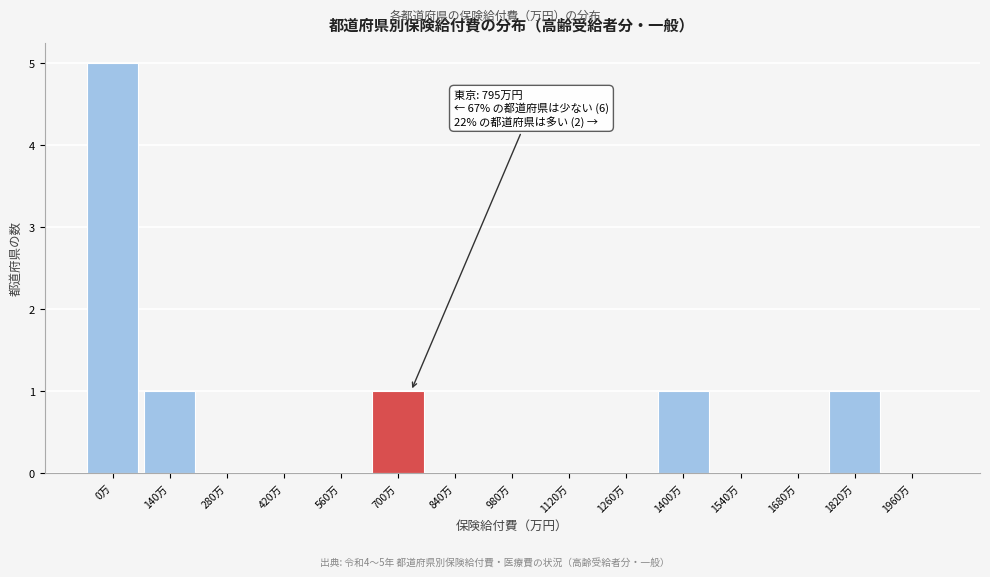

Reading left to right, what are all the values shown in this chart?

0万=5	140万=1	280万=0	420万=0	560万=0	700万=1	840万=0	980万=0	1120万=0	1260万=0	1400万=1	1540万=0	1680万=0	1820万=1	1960万=0